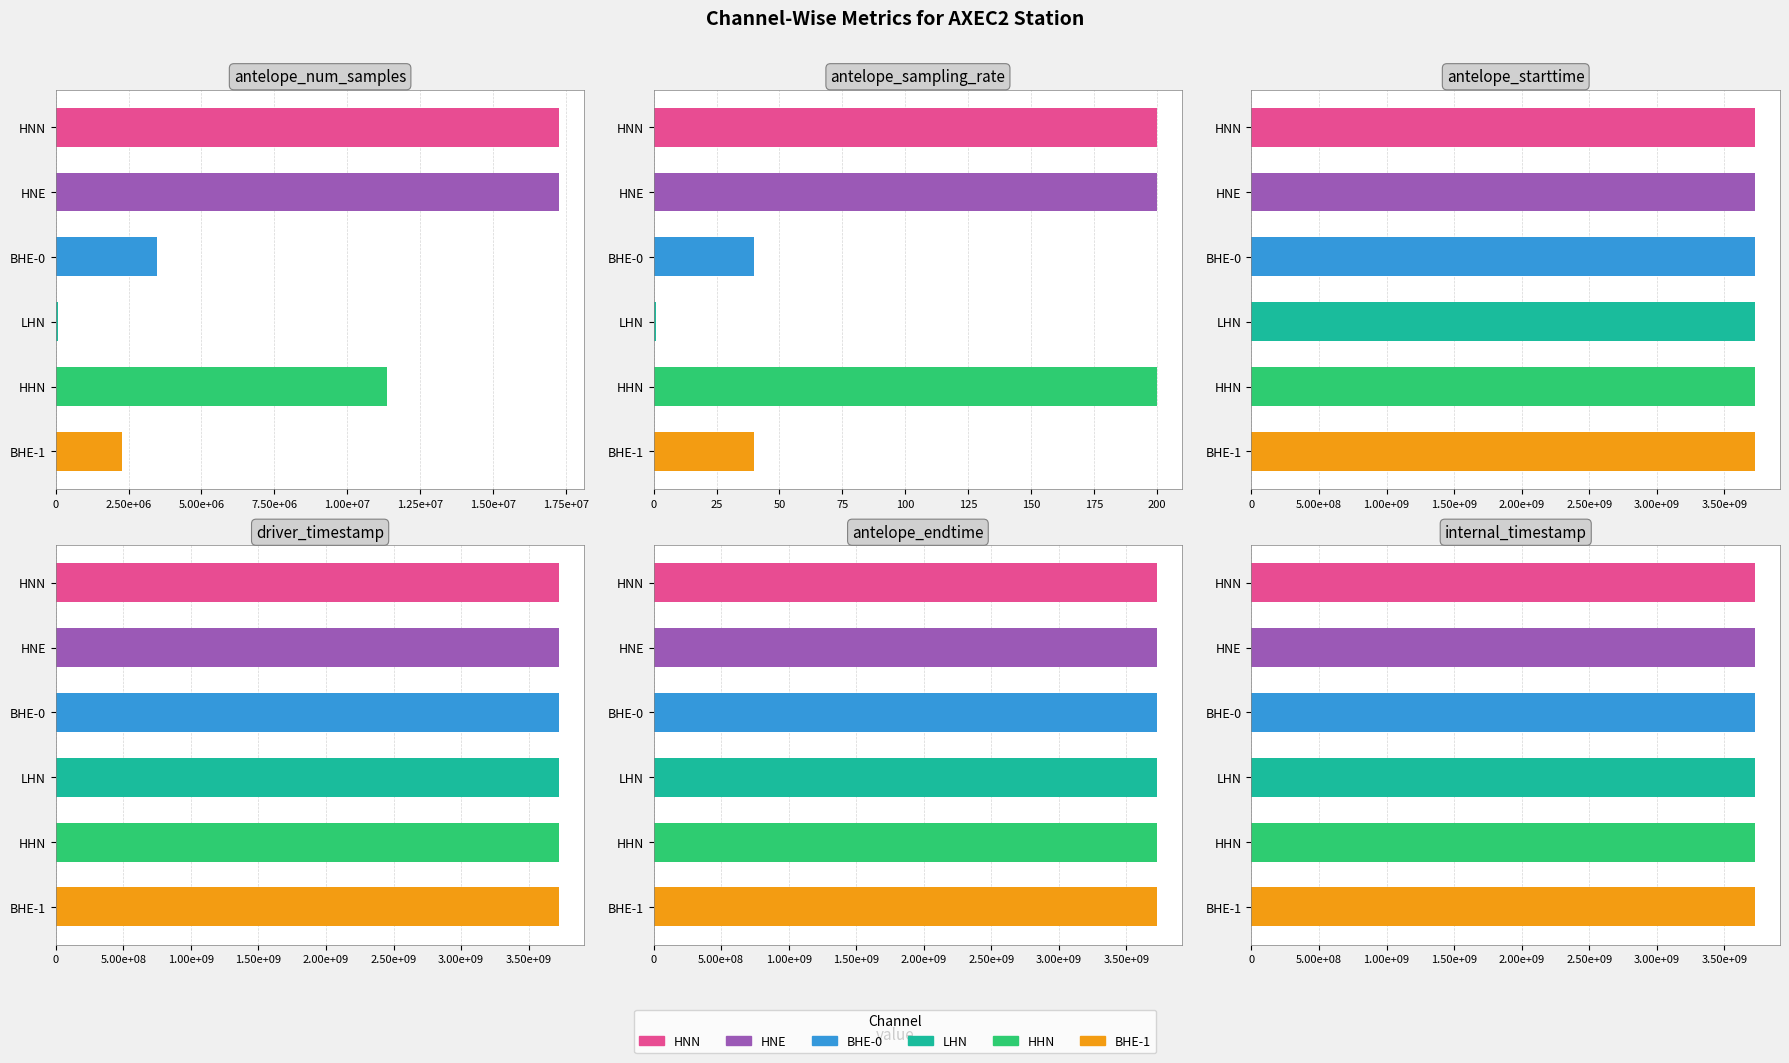

What is the sum of all antelope_starttime values?

22357814400.1